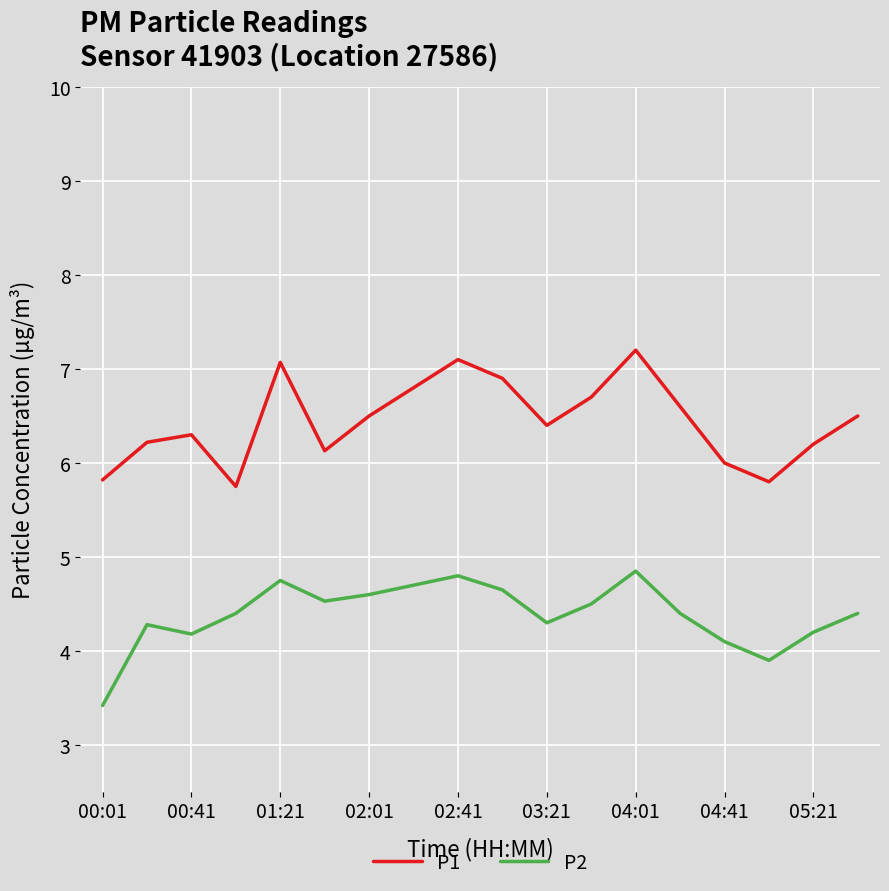

True or false: P1 and P2 intersect in this chart.

False